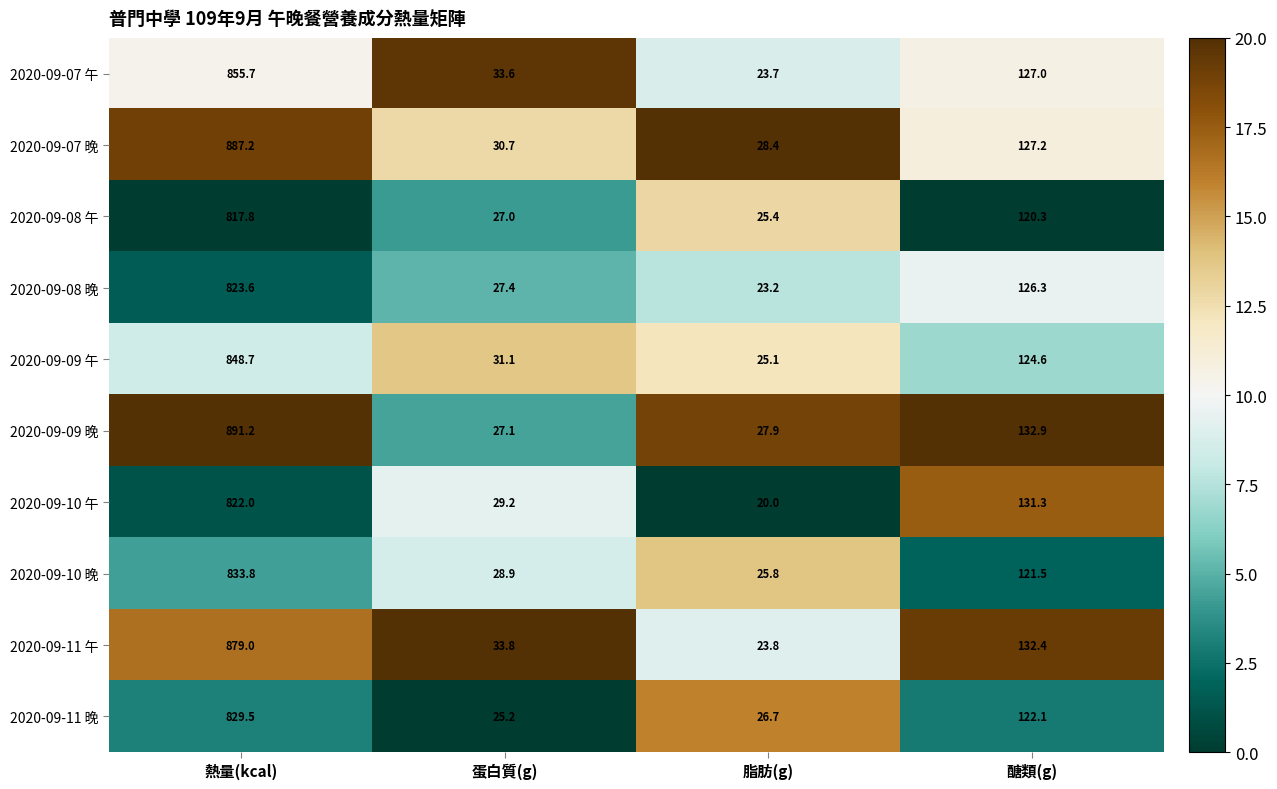

True or false: 2020-09-11 午 has a value of 23.8 at 脂肪(g).

True